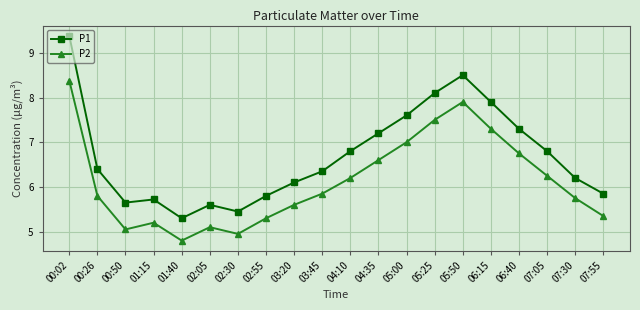

What is the total value across all series at 05:25?

15.6